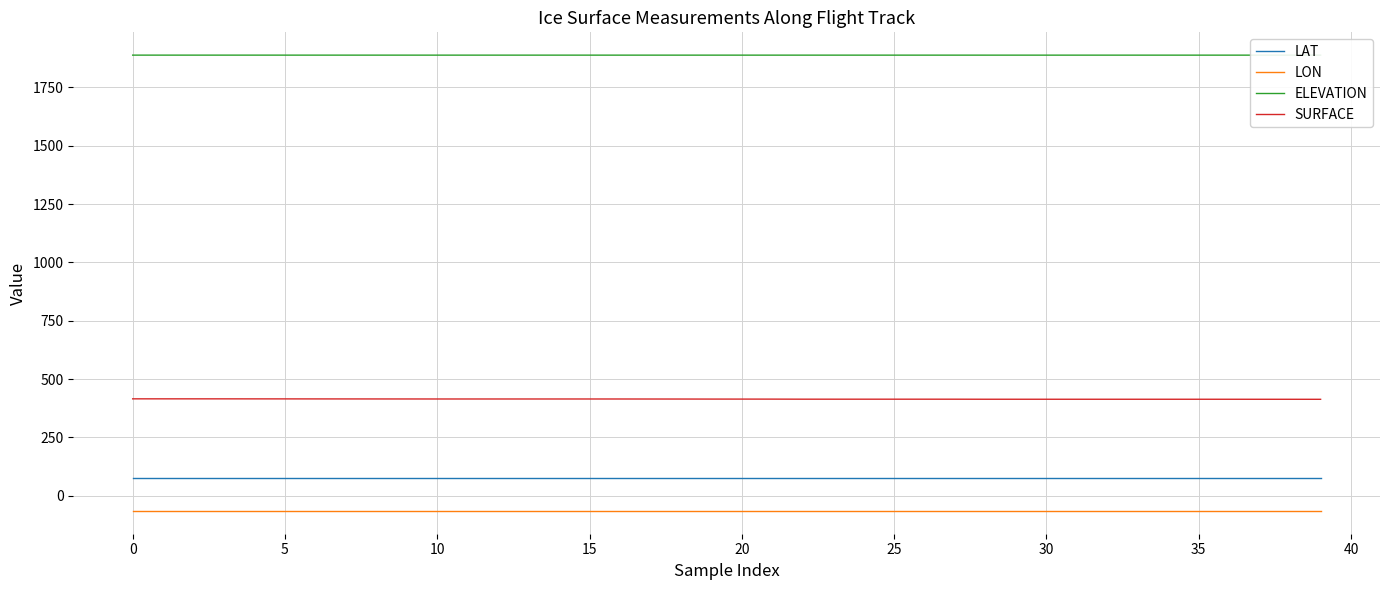

True or false: LON and SURFACE cross at least once.

False